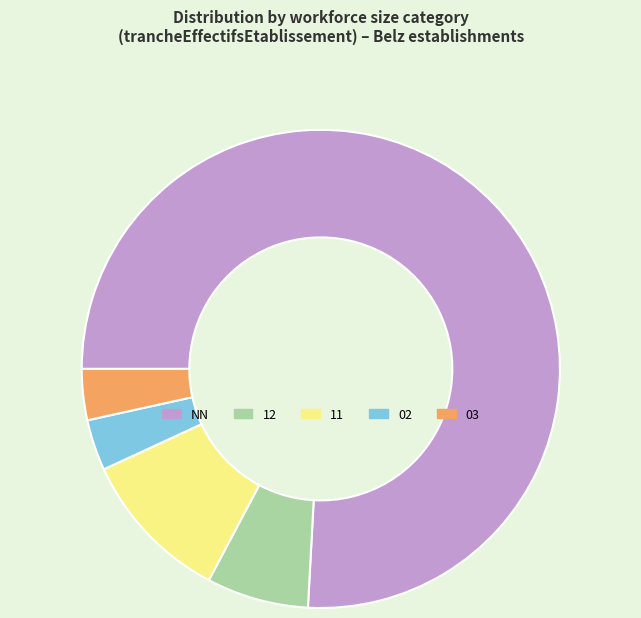

What is the ratio of the value at NN to the value at 03?

22.0